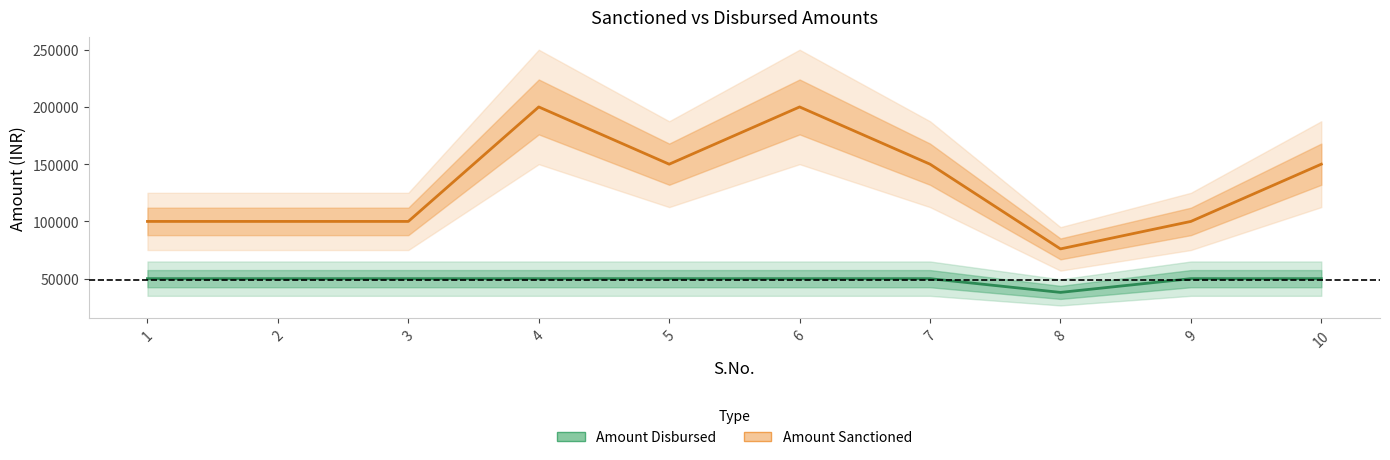

What are all the series names shown in the legend?

Amount Disbursed, Amount Sanctioned